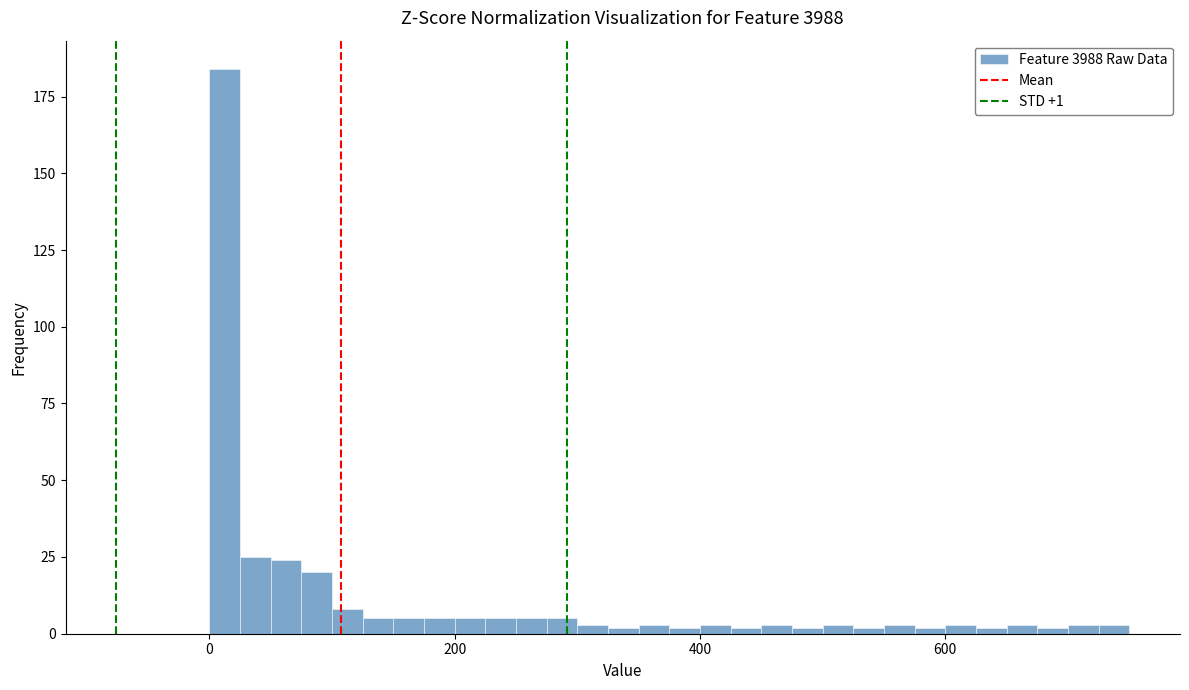

Around what value on the x-axis is the tallest bar? Give the approximate position of its centre, as read against the axis.

20